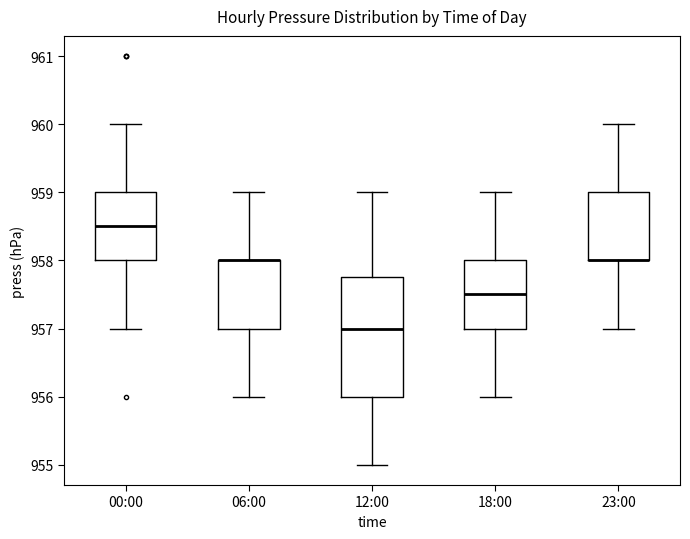

Where does the upper whisker of the box for 23:00 end on the y-axis? The values are not printed on the chart, so give them approximately, as read against the axis.

960.0